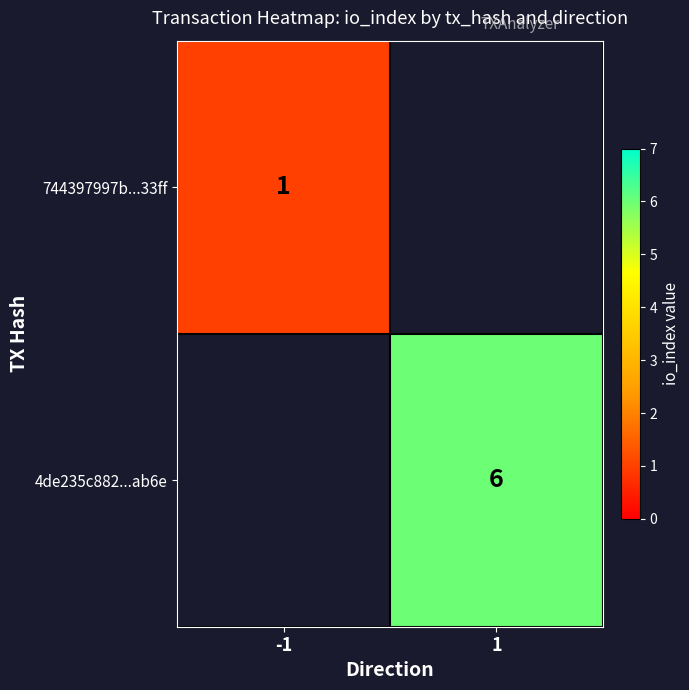

At how many categories does at least one series exceed 3?

1